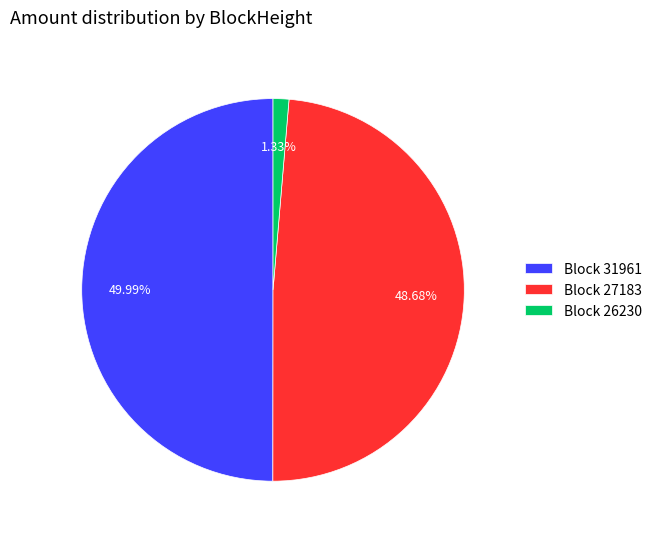

Is the sum of Block 31961 and Block 26230 greater than half?

Yes